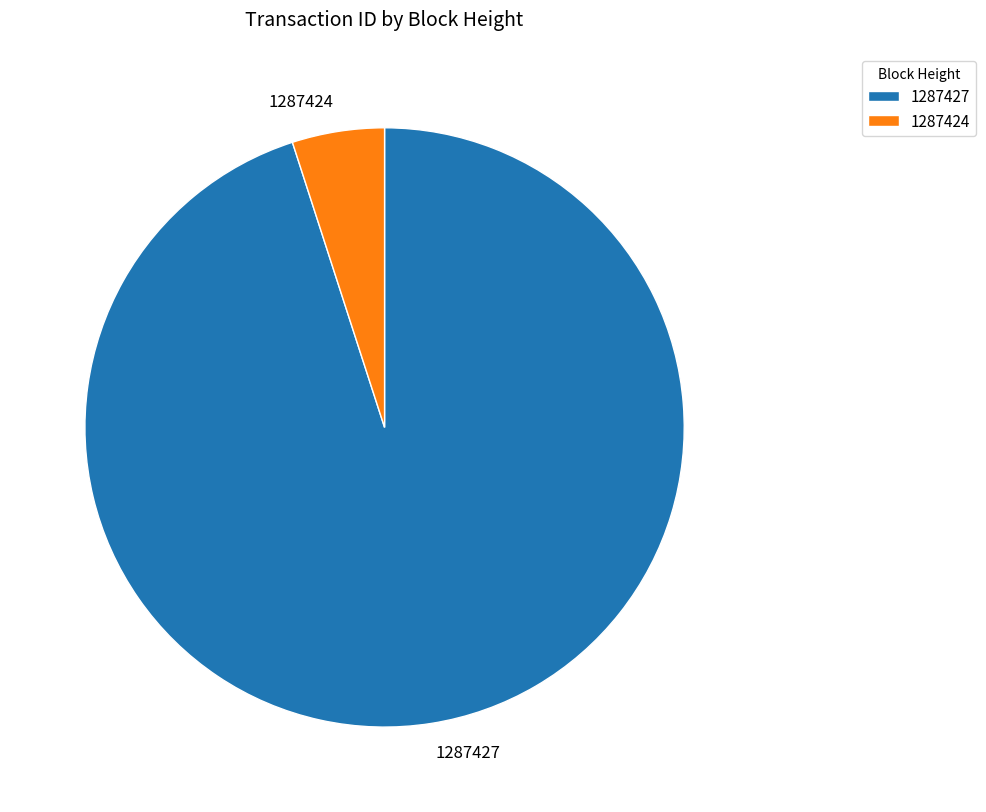

Is the sum of 1287427 and 1287424 greater than half?

Yes